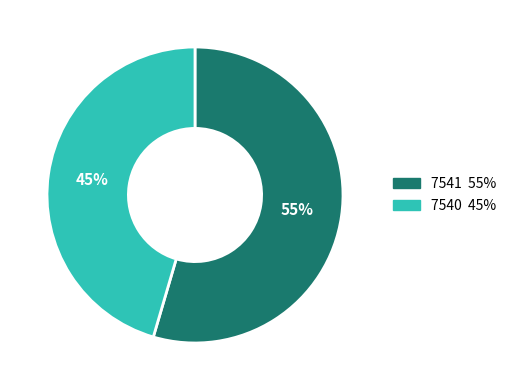

What is the largest slice in the pie chart?

7541